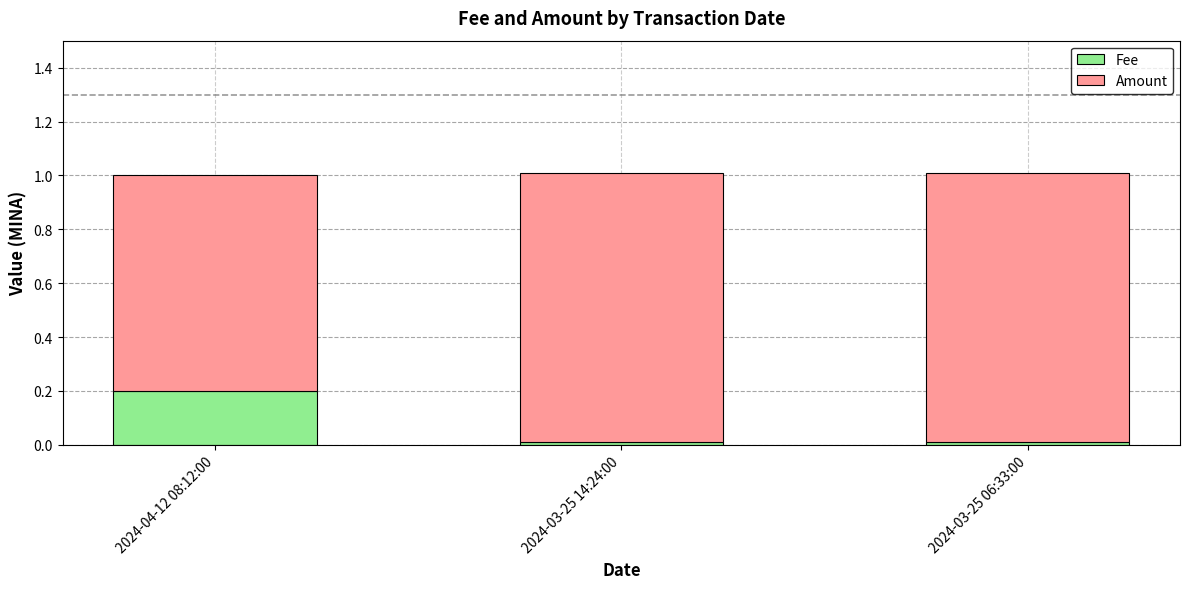

The Fee series shows 0.1 at 2024-04-12 08:12:00. True or false?

False